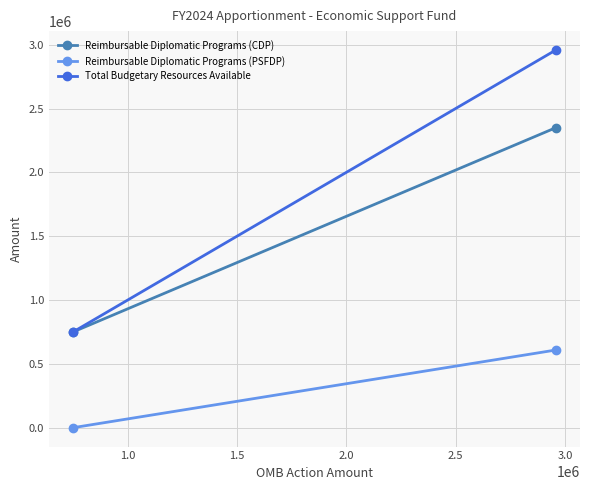

Reading left to right, what are all the values shown in this chart?

Reimbursable Diplomatic Programs (CDP): 750000	2350000
Reimbursable Diplomatic Programs (PSFDP): 0	608500
Total Budgetary Resources Available: 750000	2958500